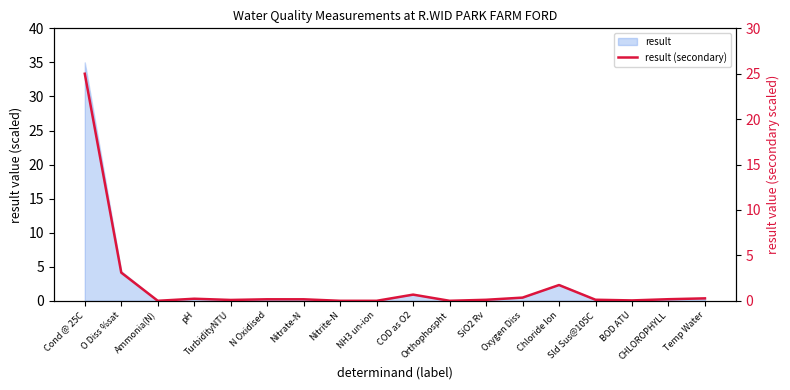

List the labels in order of value, largest first.

Cond @ 25C, O Diss %sat, Chloride Ion, COD as O2, Oxygen Diss, Temp Water, pH, CHLOROPHYLL, N Oxidised, Nitrate-N, Sld Sus@105C, SiO2 Rv, TurbidityNTU, BOD ATU, Orthophospht, Ammonia(N), Nitrite-N, NH3 un-ion